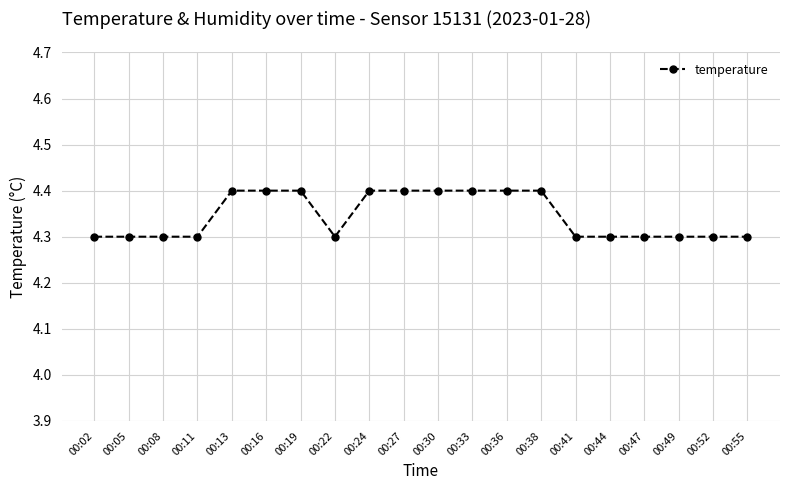

Is it true that the value at 00:19 is 4.4?

True